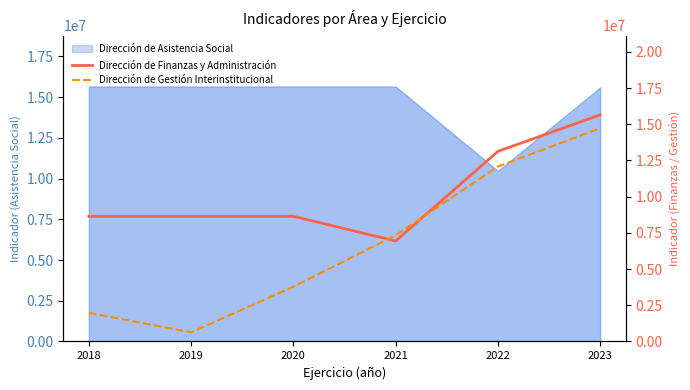

How many lines are shown in the chart?

2